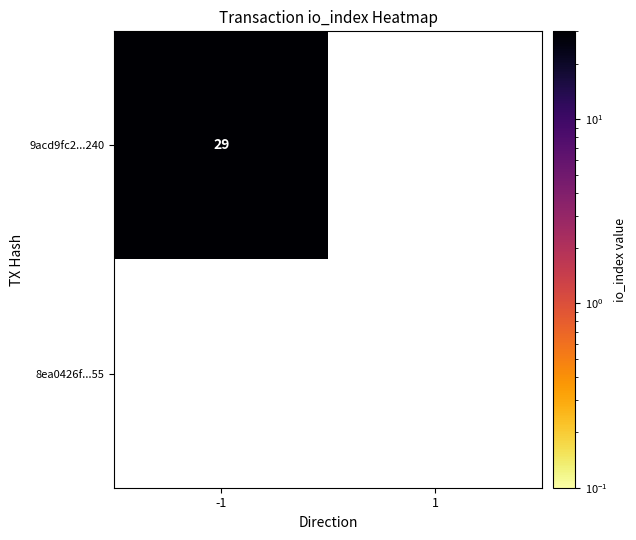

At -1, list the series in order from smallest to largest.

8ea0426f4fb2ba563d382a2e128d994debfaa55, 9acd9fc2bd090f3ae1c37c440b66301a46ab240